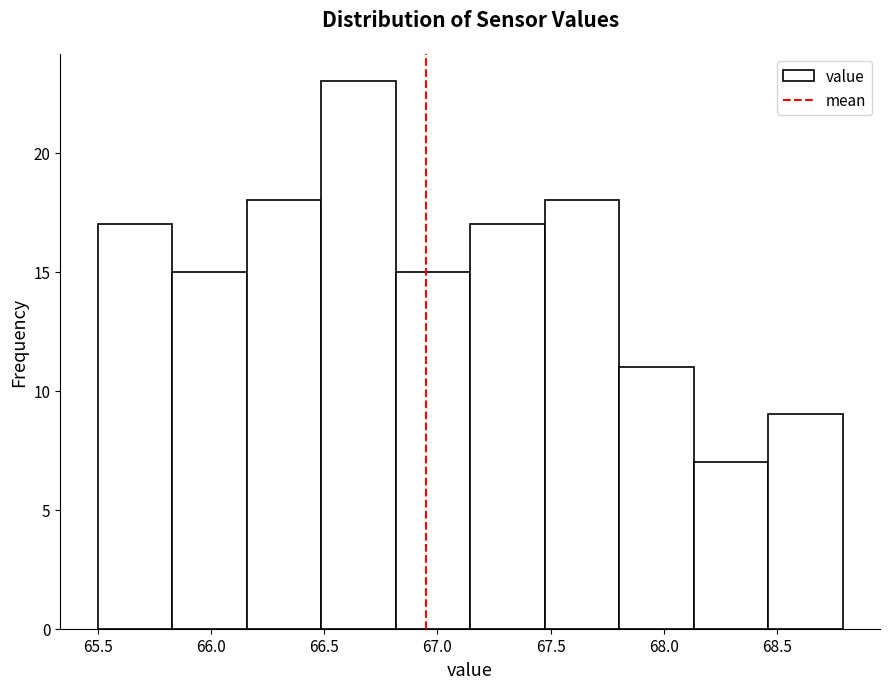

Which range on the x-axis has the tallest bar?

66.50 to 66.80